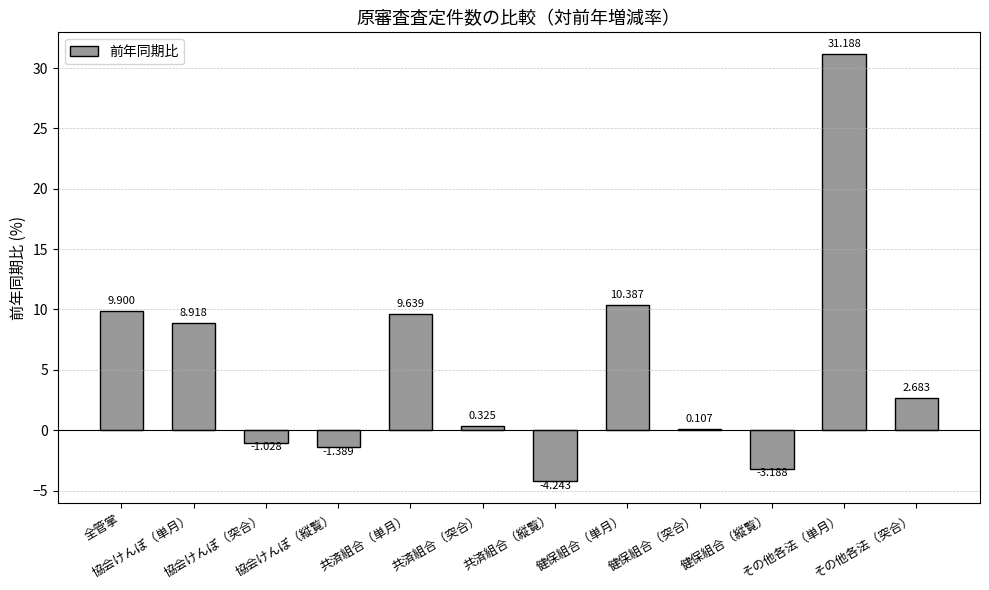

What position from the right is 共済組合（突合）?

7